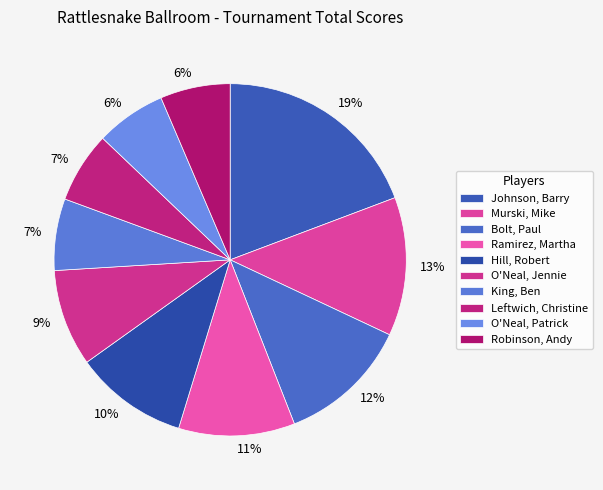

Is there a majority slice in this chart?

No